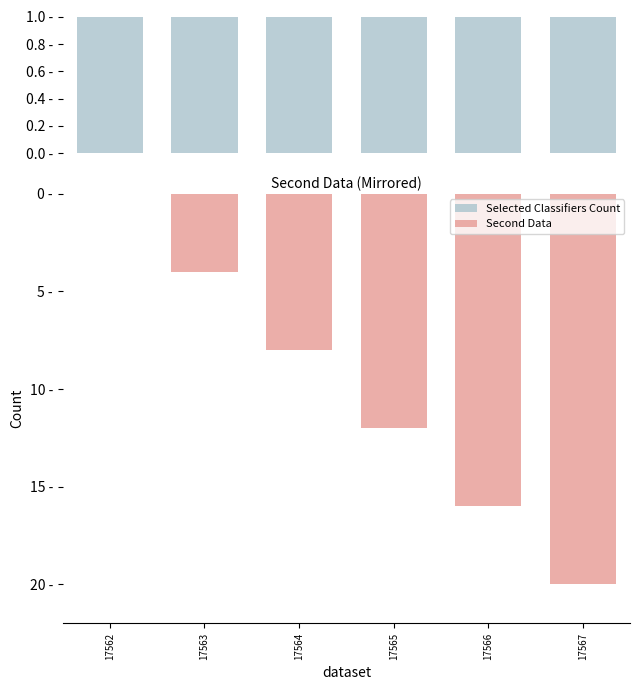

List the series in order of their overall mean, lowest first.

Second Data, Selected Classifiers Count